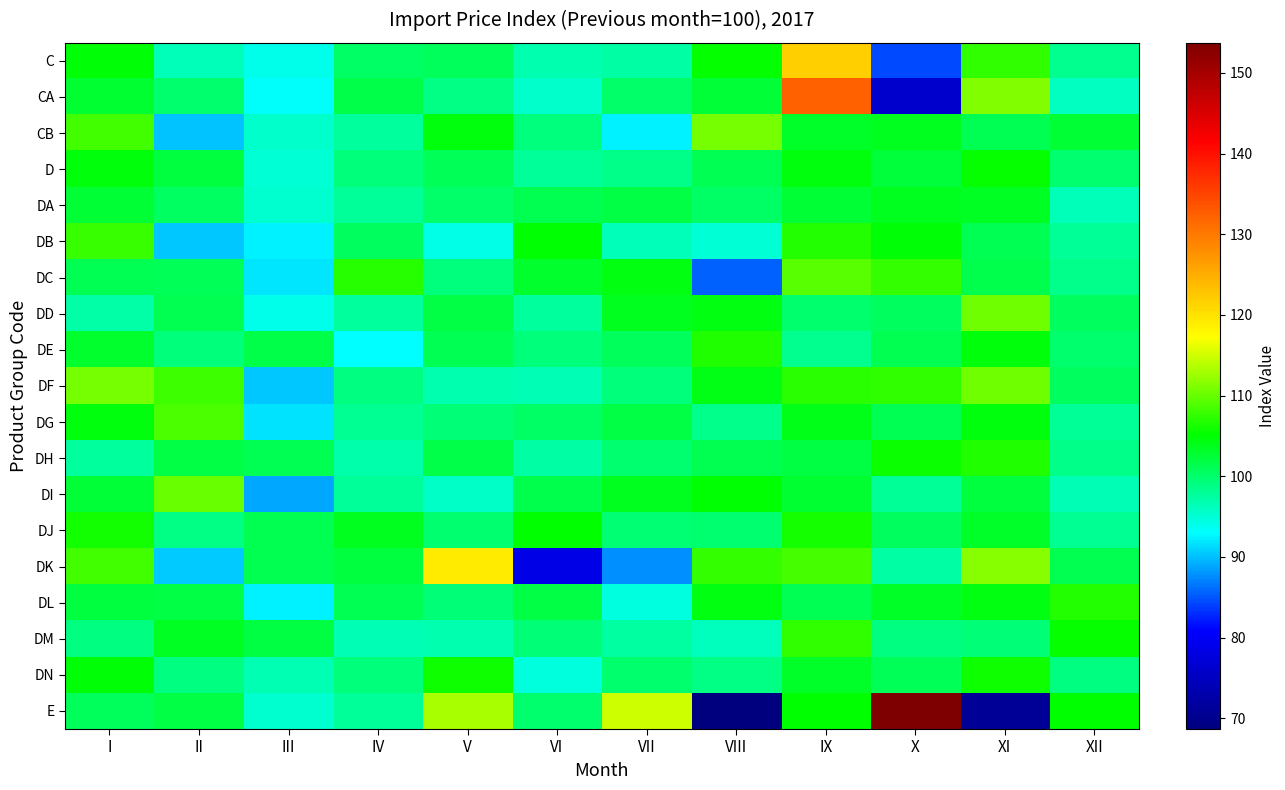

Reading right to left, list all the values displayed in this chart.

C: XII=98.4	XI=107.5	X=84.4	IX=121.7	VIII=105.3	VII=97.3	VI=96.8	V=100.7	IV=100.3	III=93.9	II=96.4	I=104.8
CA: XII=96.0	XI=111.3	X=76.0	IX=132.1	VIII=102.5	VII=100.1	VI=95.6	V=98.8	IV=101.7	III=93.1	II=100.0	I=102.8
CB: XII=102.6	XI=101.2	X=103.6	IX=103.2	VIII=110.7	VII=92.4	VI=99.1	V=104.4	IV=97.6	III=95.5	II=90.1	I=108.3
D: XII=99.9	XI=105.4	X=102.3	IX=104.5	VIII=101.2	VII=98.7	VI=97.8	V=101.0	IV=99.4	III=94.9	II=102.2	I=104.6
DA: XII=96.3	XI=103.5	X=103.7	IX=102.6	VIII=100.4	VII=101.9	VI=101.3	V=100.1	IV=97.9	III=95.3	II=100.5	I=102.6
DB: XII=97.9	XI=101.1	X=104.7	IX=106.8	VIII=95.0	VII=96.4	VI=105.0	V=94.2	IV=100.6	III=92.4	II=90.3	I=107.7
DC: XII=98.4	XI=101.5	X=107.6	IX=109.3	VIII=85.5	VII=104.3	VI=103.0	V=99.1	IV=106.9	III=91.8	II=100.9	I=101.1
DD: XII=100.7	XI=110.4	X=100.6	IX=100.0	VIII=104.3	VII=103.6	VI=97.7	V=101.9	IV=97.7	III=94.0	II=101.3	I=97.2
DE: XII=99.9	XI=104.6	X=101.3	IX=98.3	VIII=106.6	VII=100.8	VI=99.3	V=101.2	IV=93.1	III=101.6	II=99.3	I=103.0
DF: XII=100.7	XI=110.4	X=107.4	IX=107.1	VIII=104.2	VII=99.3	VI=96.4	V=96.8	IV=99.0	III=90.3	II=108.2	I=110.8
DG: XII=98.0	XI=104.4	X=101.1	IX=104.0	VIII=98.4	VII=101.9	VI=100.3	V=99.4	IV=98.2	III=91.7	II=108.7	I=104.4
DH: XII=98.6	XI=106.6	X=105.6	IX=101.9	VIII=101.3	VII=99.8	VI=97.3	V=101.6	IV=97.0	III=101.1	II=101.8	I=97.7
DI: XII=96.5	XI=102.1	X=98.0	IX=102.7	VIII=105.0	VII=103.6	VI=101.4	V=95.6	IV=97.8	III=88.9	II=110.1	I=102.5
DJ: XII=98.1	XI=103.1	X=100.6	IX=106.2	VIII=99.8	VII=99.6	VI=105.1	V=99.8	IV=103.7	III=101.3	II=98.8	I=106.0
DK: XII=101.3	XI=111.6	X=97.4	IX=108.4	VIII=107.7	VII=87.7	VI=78.6	V=119.1	IV=102.1	III=101.2	II=90.5	I=108.3
DL: XII=106.8	XI=104.3	X=103.3	IX=101.2	VIII=104.3	VII=94.5	VI=101.8	V=99.5	IV=101.2	III=92.4	II=101.9	I=102.2
DM: XII=105.5	XI=99.4	X=99.0	IX=107.4	VIII=96.2	VII=97.6	VI=99.5	V=96.9	IV=96.5	III=101.9	II=103.4	I=99.1
DN: XII=99.1	XI=105.8	X=101.0	IX=103.1	VIII=98.8	VII=100.0	VI=94.7	V=105.9	IV=99.4	III=96.7	II=99.0	I=104.9
E: XII=105.1	XI=71.1	X=153.7	IX=105.1	VIII=68.7	VII=114.8	VI=100.0	V=113.1	IV=97.8	III=95.3	II=101.9	I=100.8